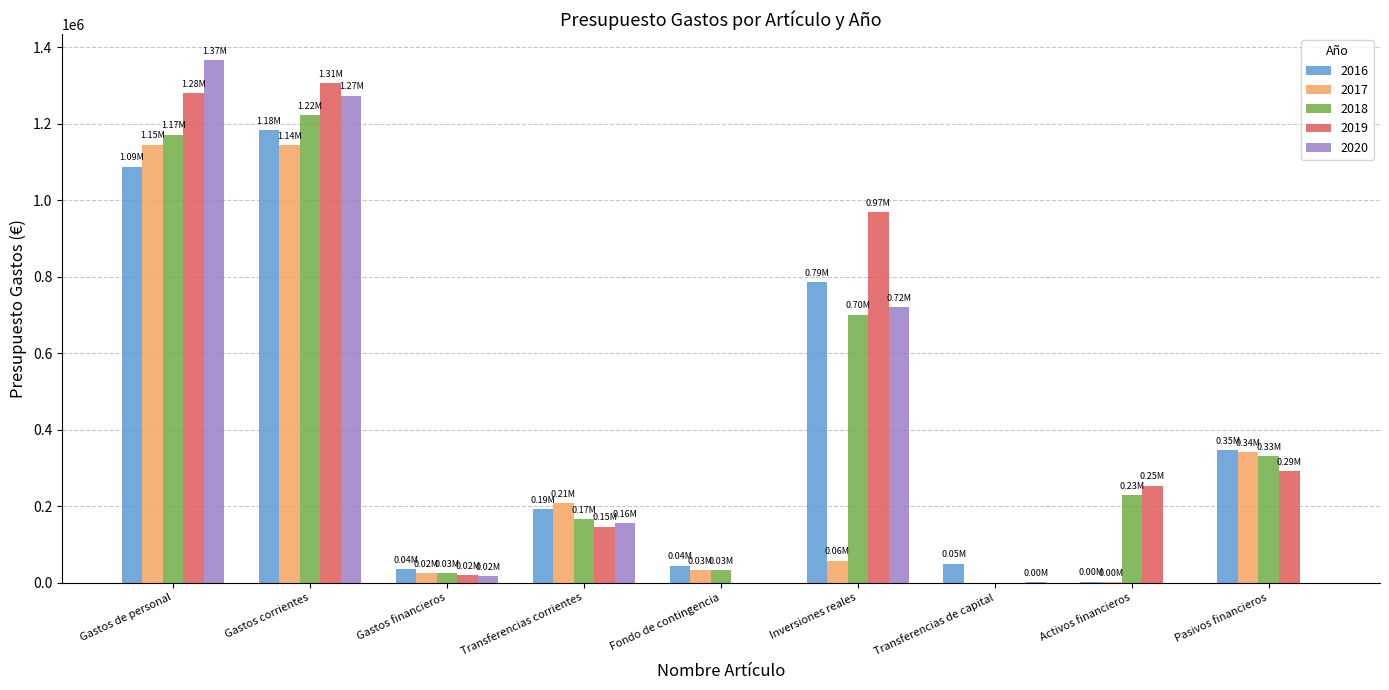

Between Gastos de personal and Transferencias corrientes, which series saw the biggest shift?

2020